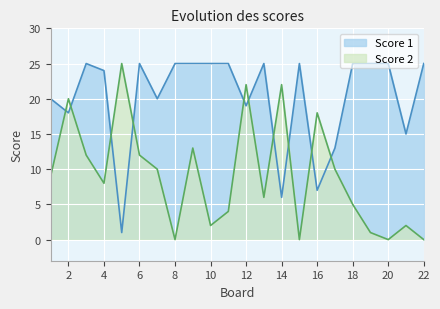

Which series has the largest range (max minus min)?

Score 2